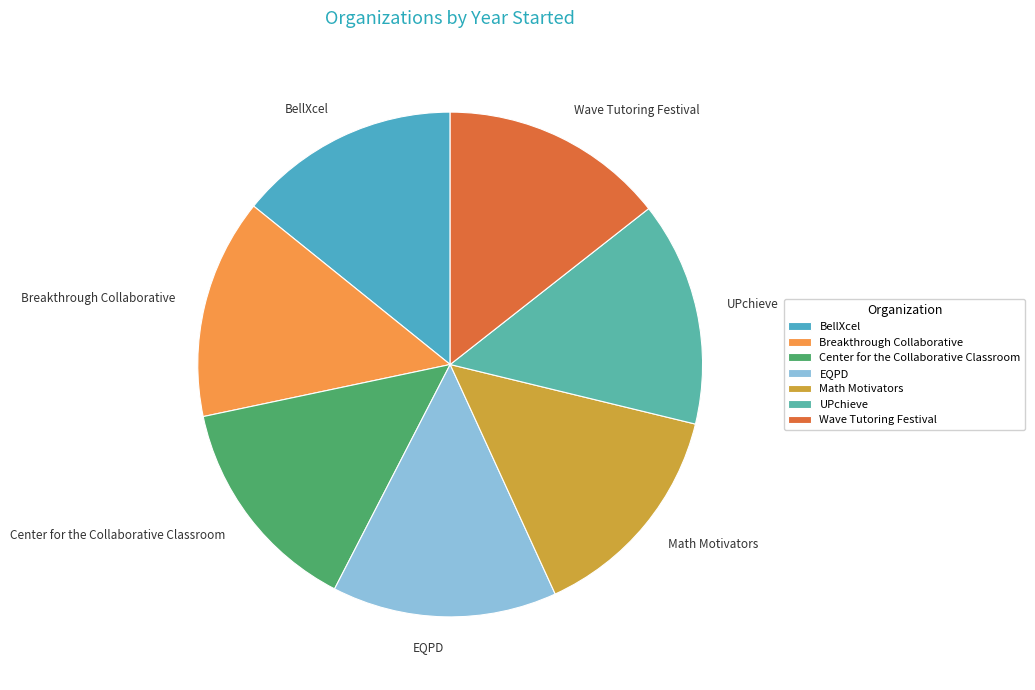

True or false: BellXcel accounts for 6% of the total.

False